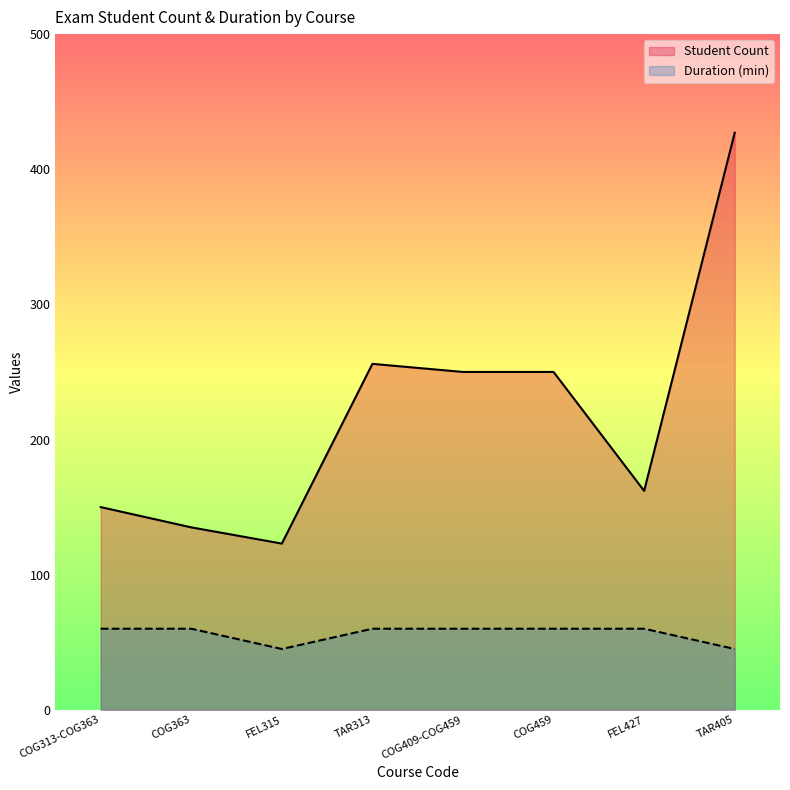

True or false: Student Count and Duration (min) cross at least once.

False